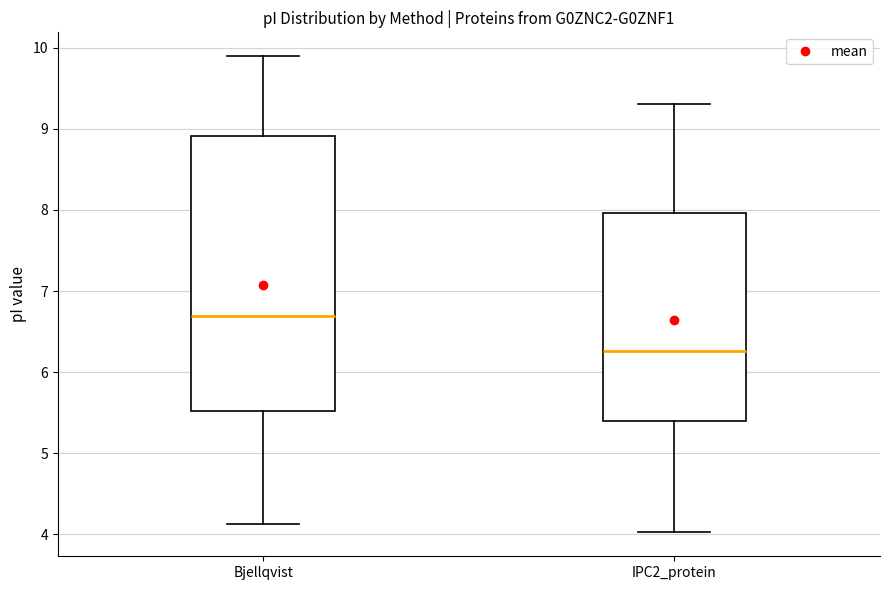

Reading left to right, read every box against the y-axis: the position of its median line, the range the box covers, and the ends of its whiskers. The values are not printed on the chart, so give them approximately, as read against the axis.

Bjellqvist: median 6.7, box 5.5 to 8.9, whiskers 4.1 to 9.9
IPC2_protein: median 6.3, box 5.4 to 8.0, whiskers 4.0 to 9.3